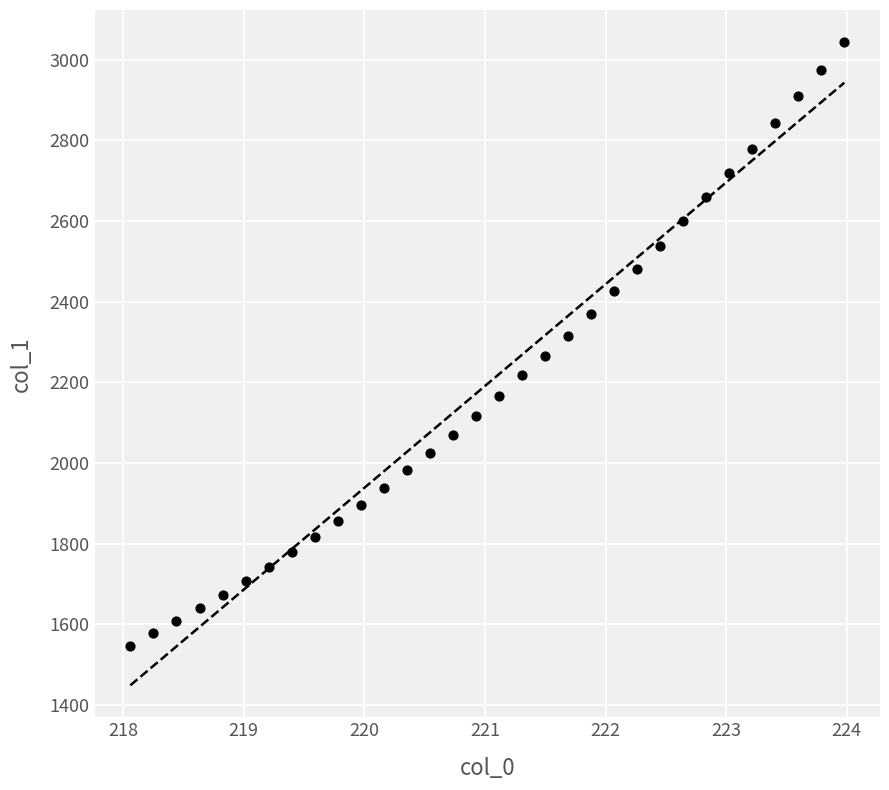

What is the range of X values (max minus min)?

5.9